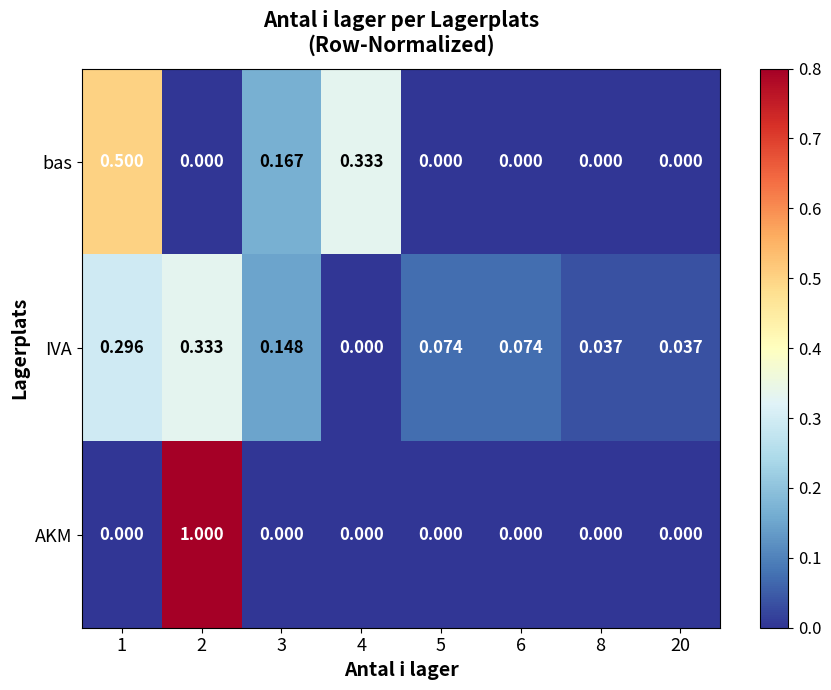

Which series has the widest spread of values?

AKM